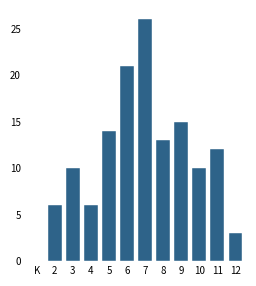

Reading left to right, list all the values displayed in this chart.

K=0	2=6	3=10	4=6	5=14	6=21	7=26	8=13	9=15	10=10	11=12	12=3